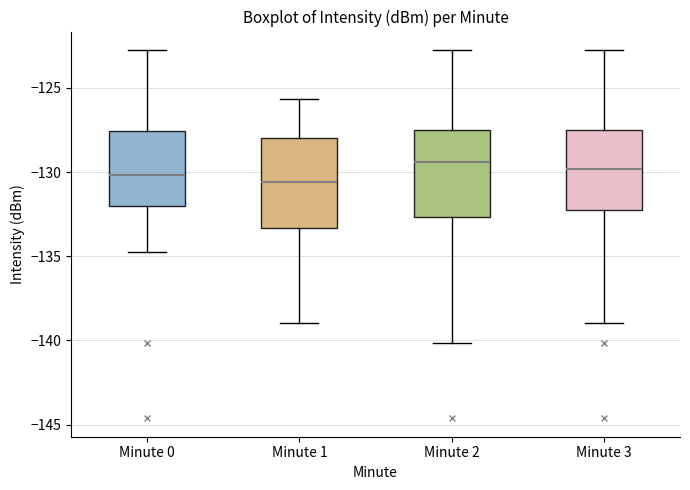

Reading left to right, transcribe this box plot: for each box, give where its median line is, the range the box spans, and where its two whiskers end, as read against the y-axis. The values are not printed on the chart, so give them approximately, as read against the axis.

Minute 0: median -130.0, box -132.0 to -127.5, whiskers -135.0 to -123.0
Minute 1: median -130.5, box -133.5 to -128.0, whiskers -139.0 to -125.5
Minute 2: median -129.5, box -132.5 to -127.5, whiskers -140.0 to -123.0
Minute 3: median -130.0, box -132.5 to -127.5, whiskers -139.0 to -123.0